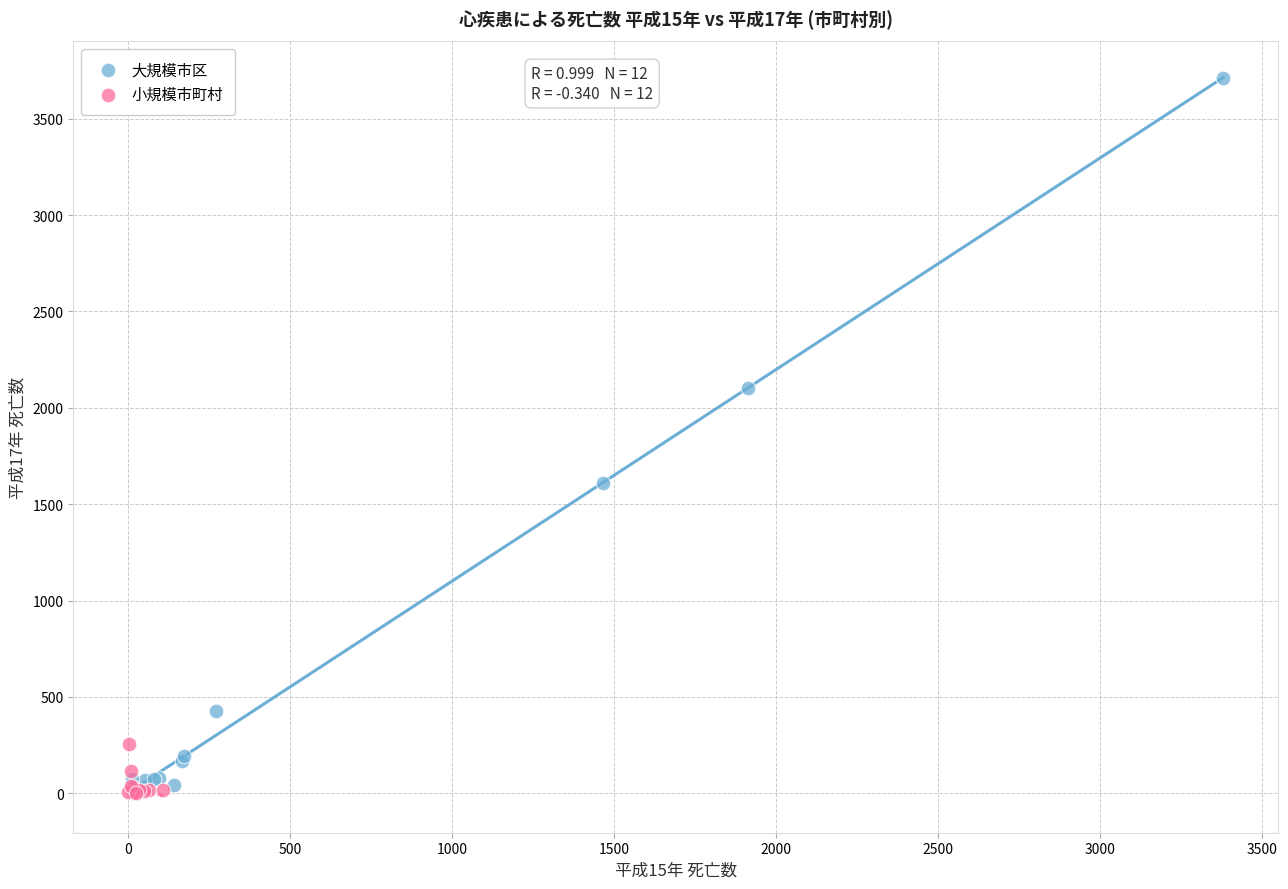

What are all the series names shown in the legend?

大規模市区, 小規模市町村